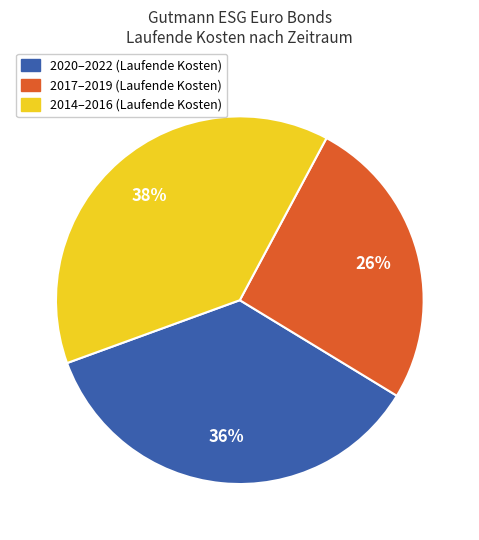

How many segments does this pie chart have?

3